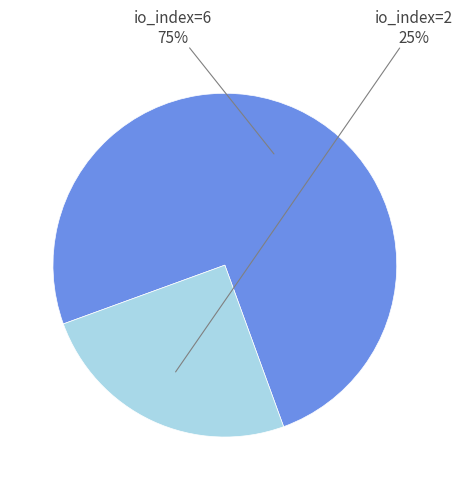

How many slices are in this pie chart?

2